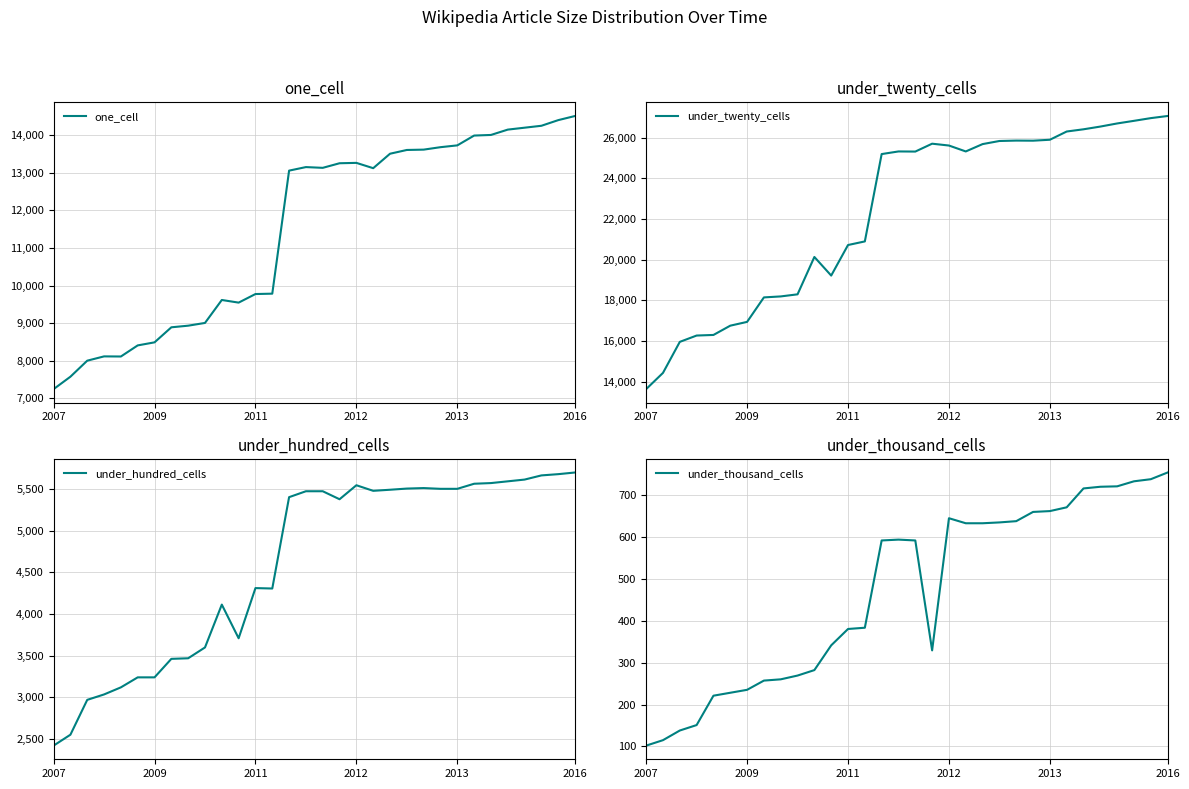

Which label corresponds to the smallest value in the chart?

2007